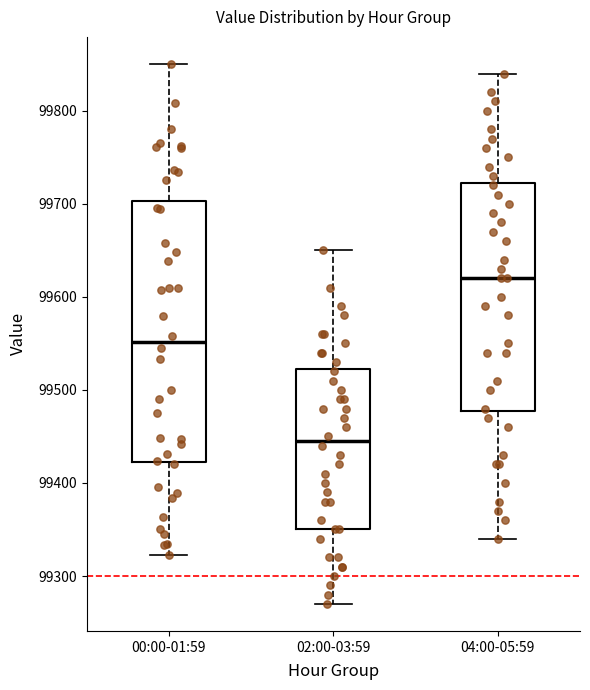

Reading left to right, transcribe this box plot: for each box, give where its median line is, the range the box spans, and where its two whiskers end, as read against the y-axis. The values are not printed on the chart, so give them approximately, as read against the axis.

00:00-01:59: median 99550, box 99420 to 99700, whiskers 99320 to 99850
02:00-03:59: median 99450, box 99350 to 99520, whiskers 99270 to 99650
04:00-05:59: median 99620, box 99480 to 99720, whiskers 99340 to 99840